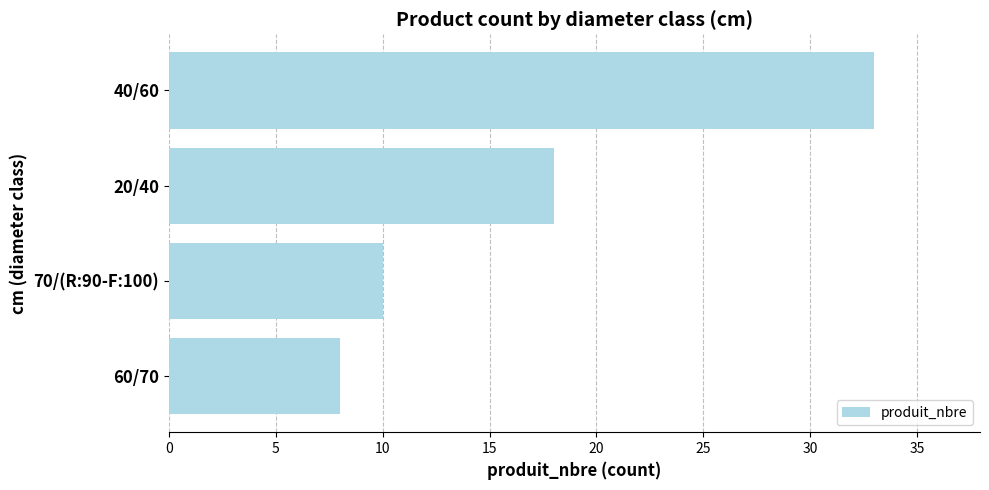

Are the bars grouped side by side (vs. stacked)?

No